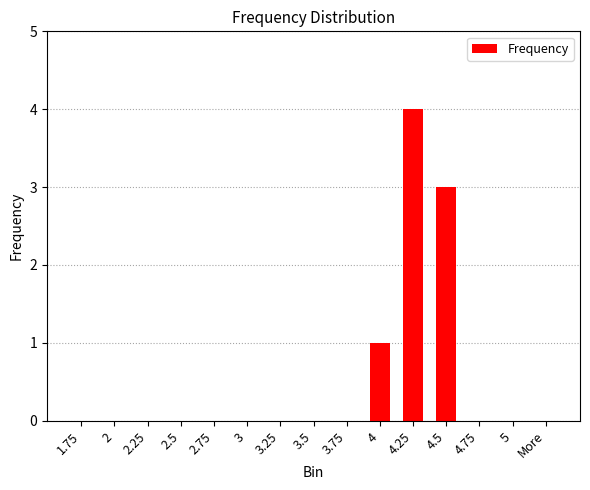

True or false: the data shows 3 at More.

False